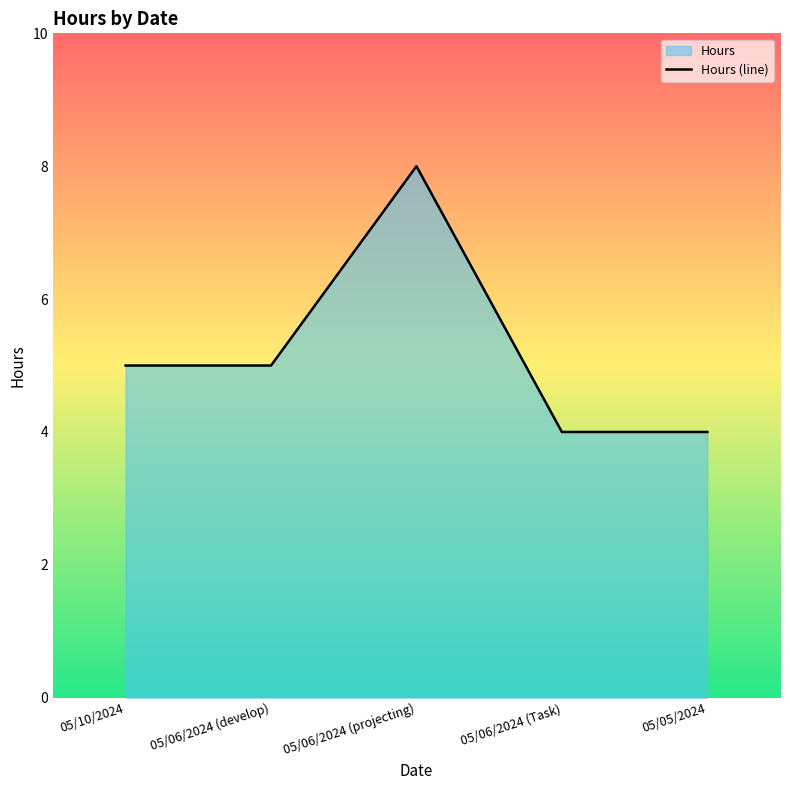

Between 05/06/2024 (projecting) and 05/05/2024, which is larger?

05/06/2024 (projecting)